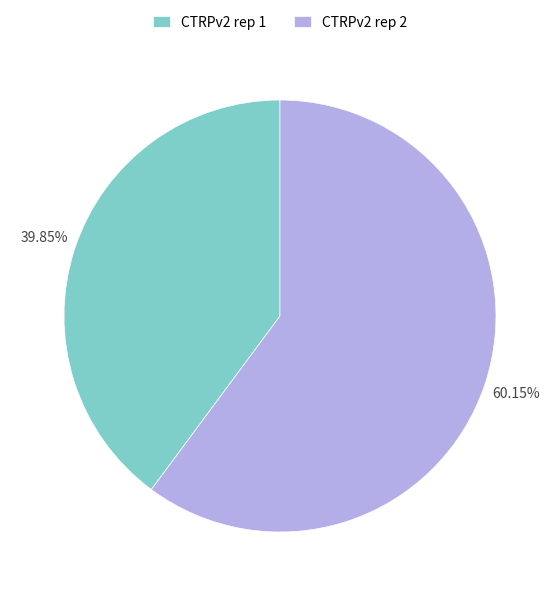

True or false: CTRPv2 rep 1 accounts for 40% of the total.

True